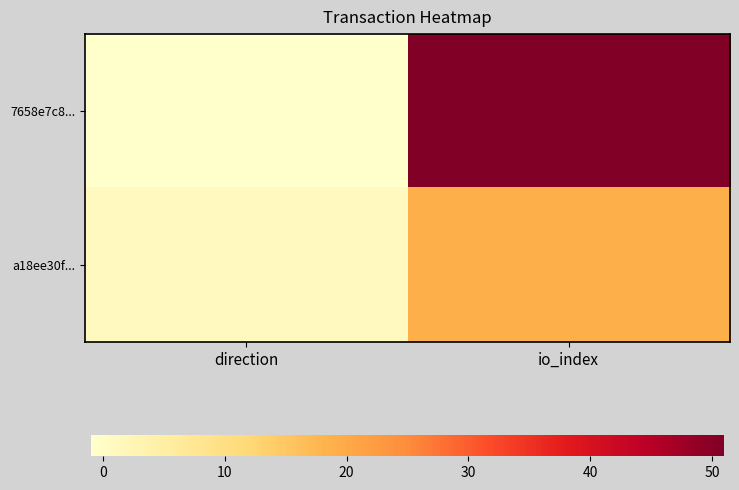

Rank the series by their maximum value, from lowest to highest.

a18ee30f..., 7658e7c8...